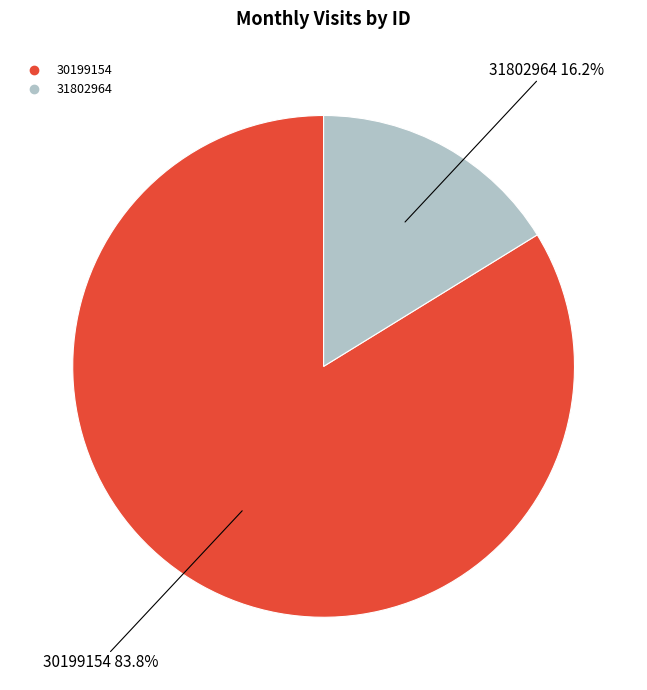

What is the majority slice?

30199154